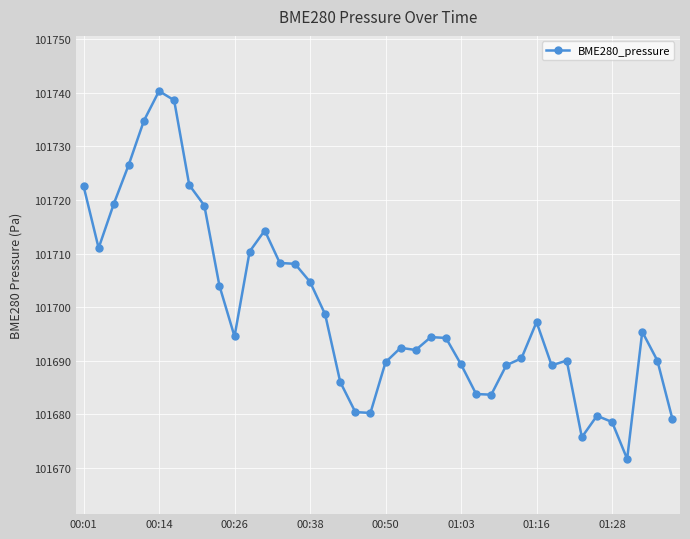

What is the greatest value displayed?

101740.3